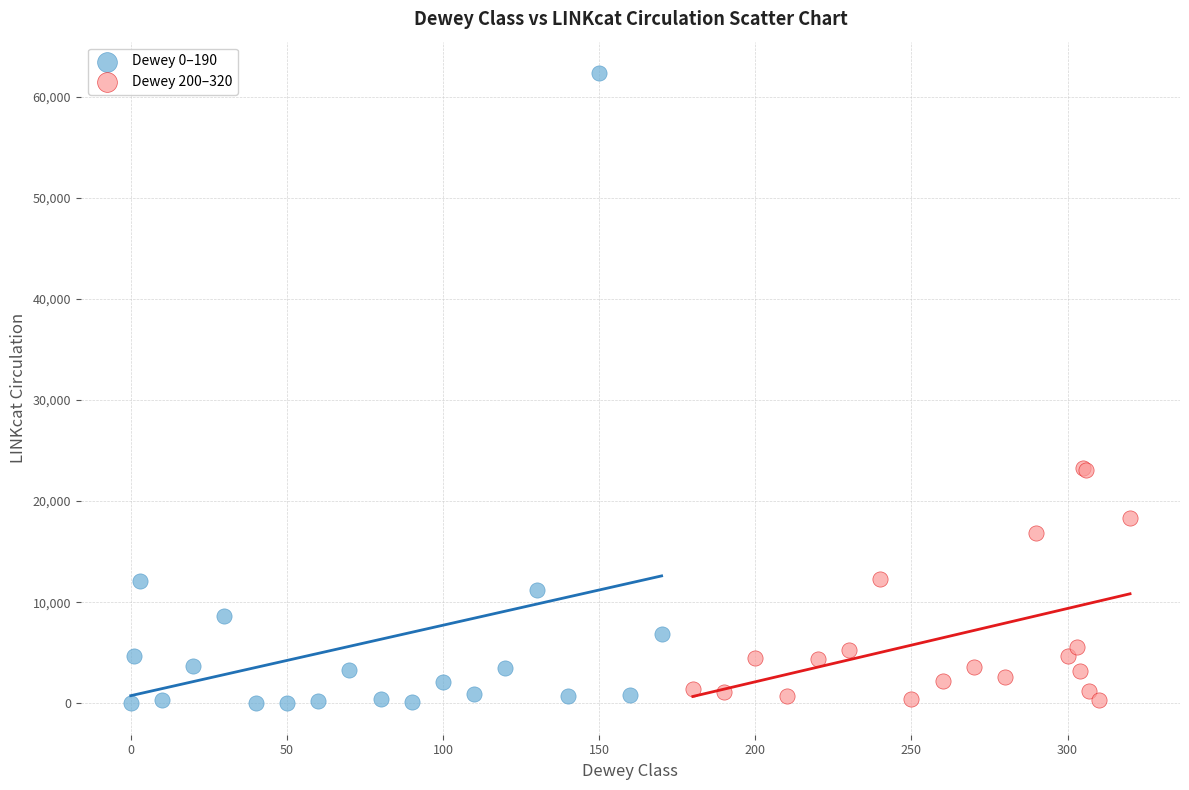

Which series has the widest spread of Y values?

Dewey 0–190